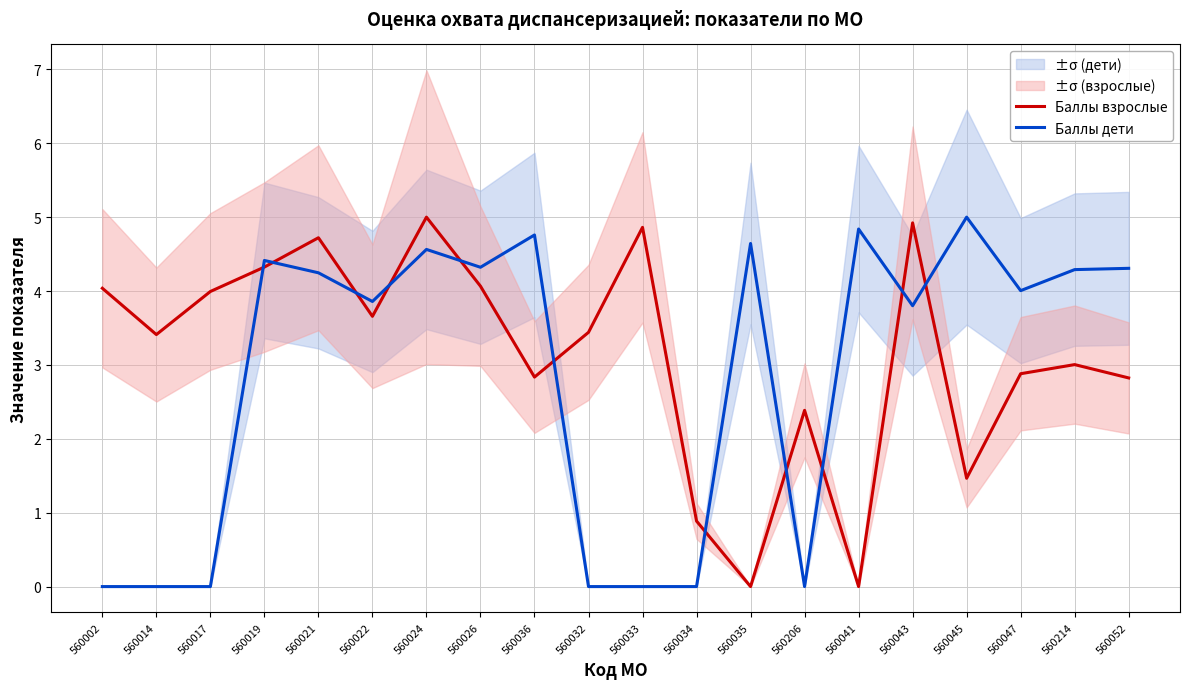

Is the value of Баллы дети at 560214 greater than the value of Баллы взрослые at 560045?

Yes